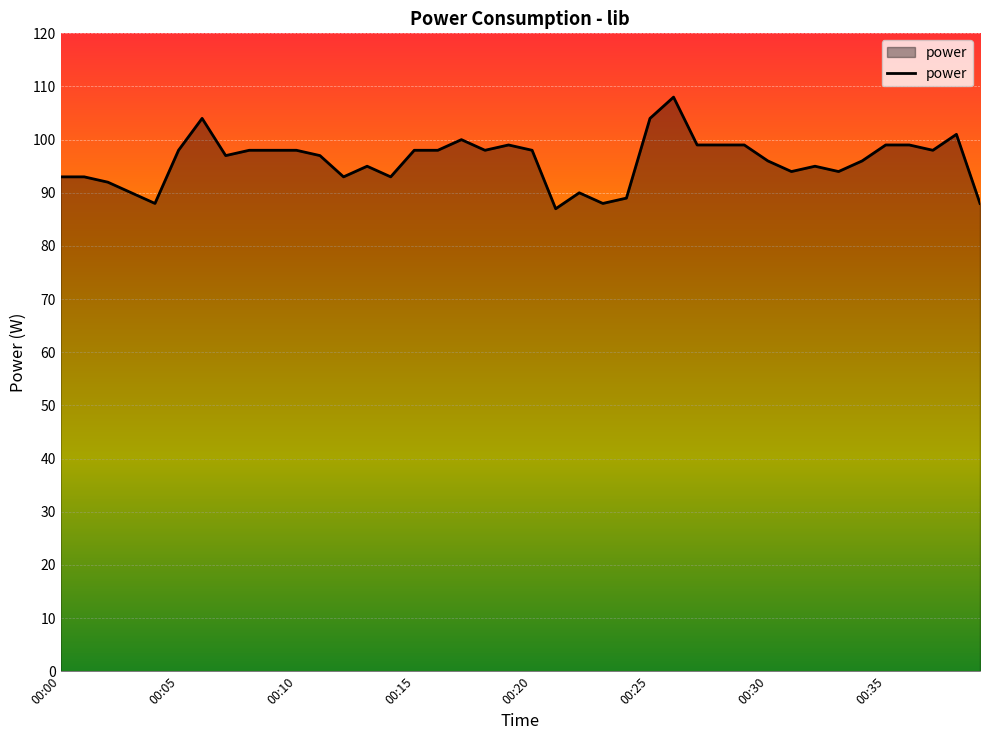

What is the maximum value shown in the chart?

108